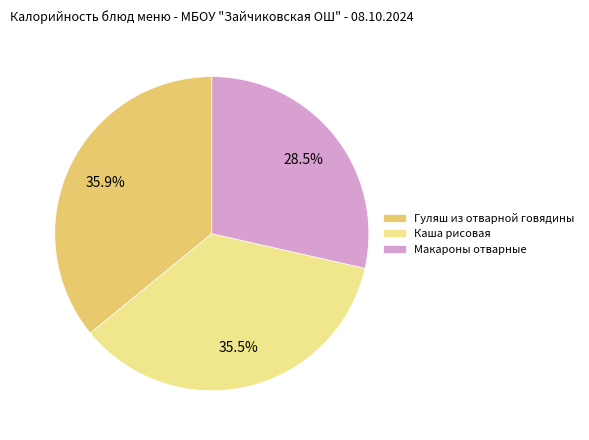

Is Макароны отварные the majority of the pie?

No